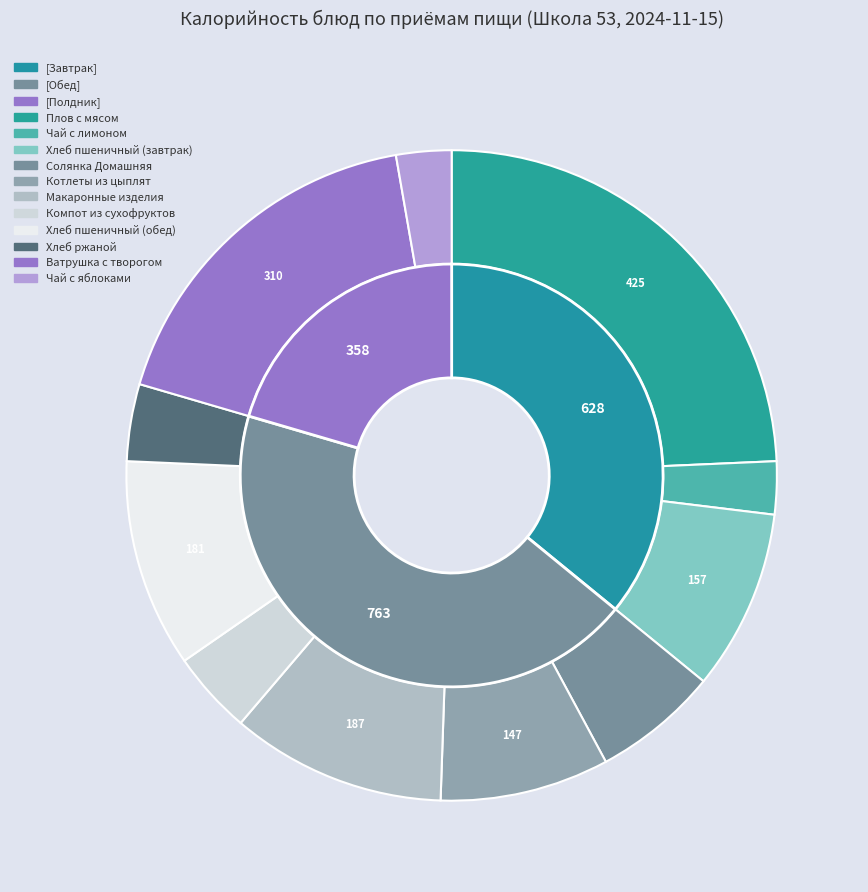

Is Чай с лимоном the majority of the pie?

No